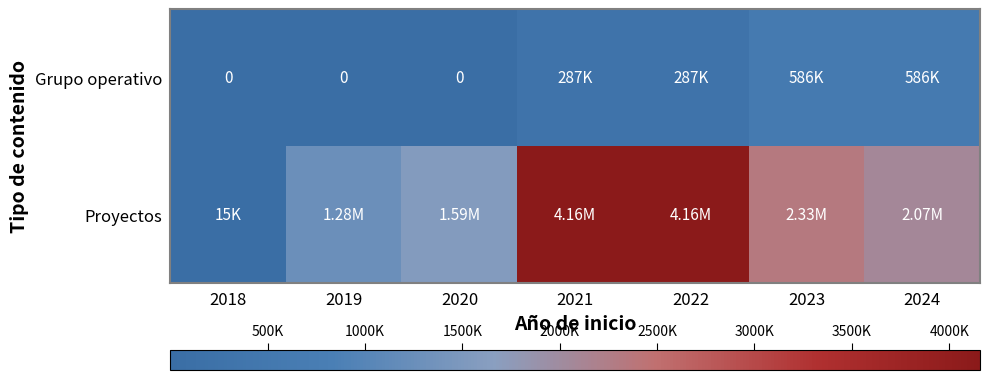

At 2023, list the series in order from largest to smallest.

Proyectos, Grupo operativo